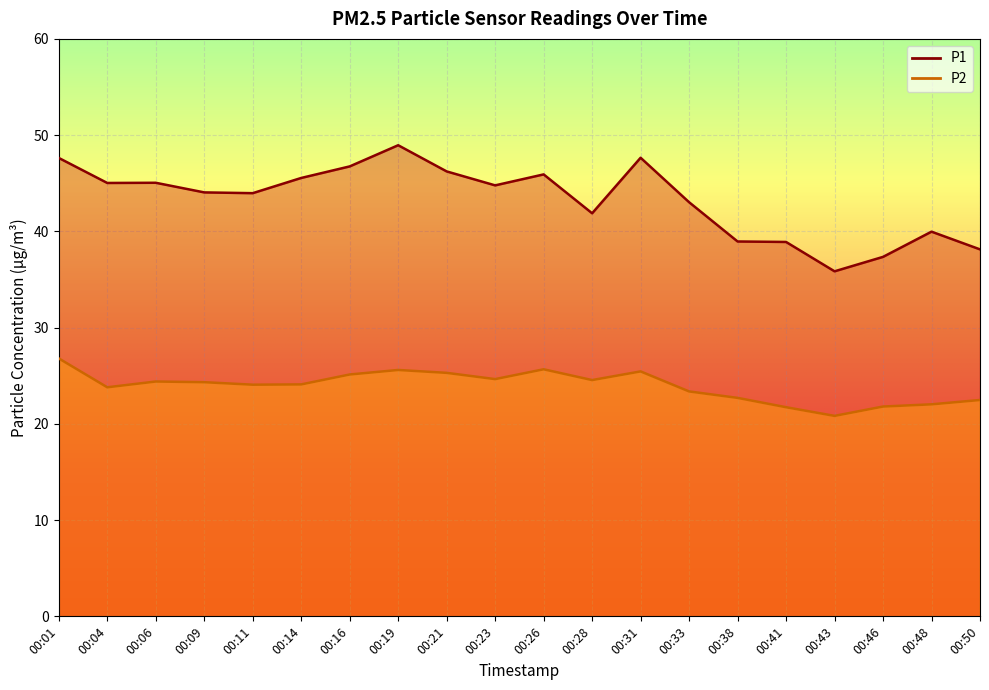

Is the value of P1 at 00:19 greater than the value of P2 at 00:31?

Yes